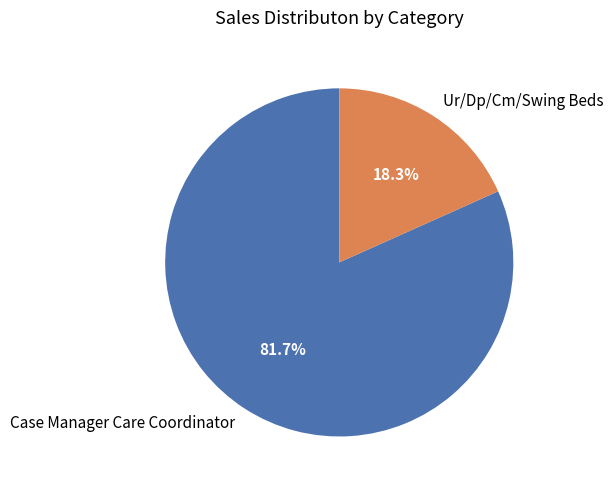

How much of the chart is everything except Ur/Dp/Cm/Swing Beds?

81.7%